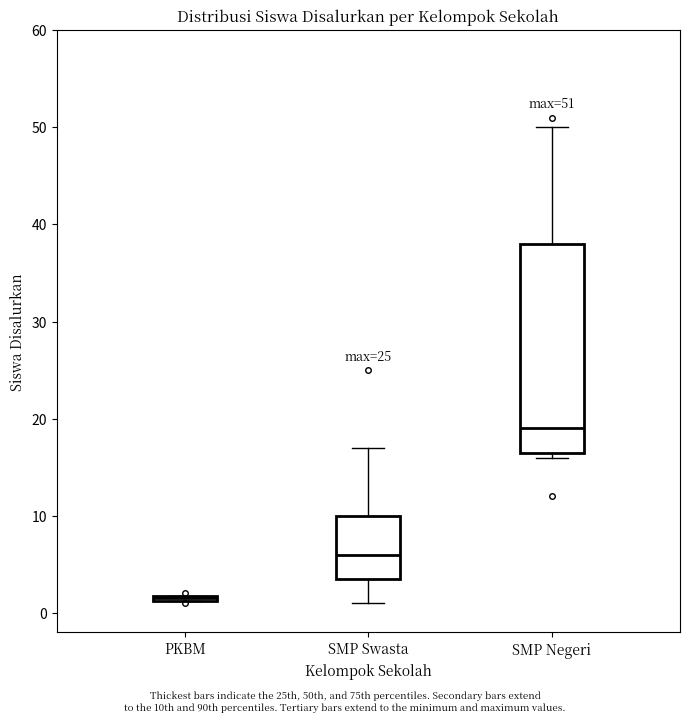

Which box has the highest median line?

SMP Negeri